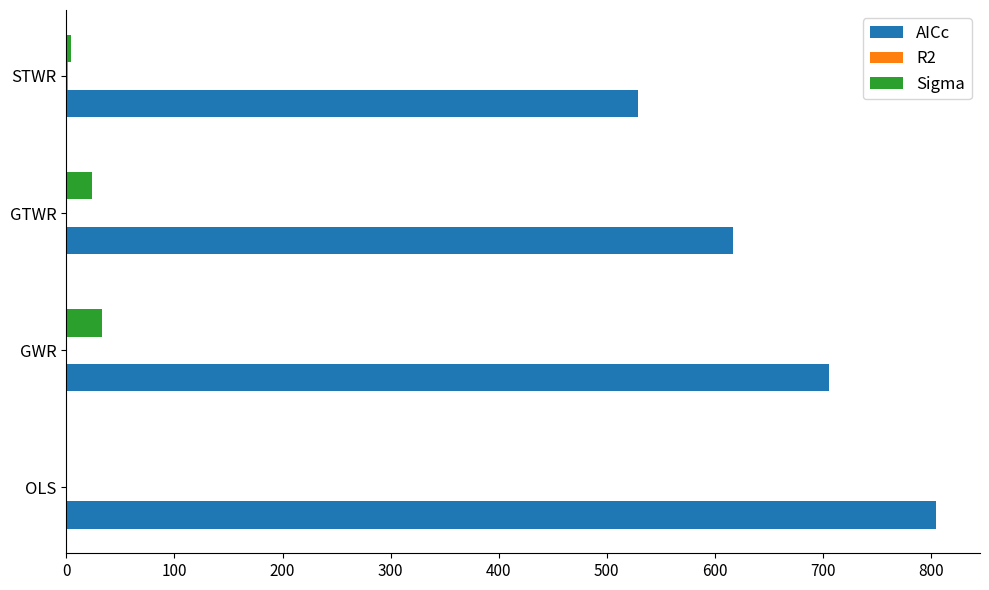

What is the sum of all AICc values?

2656.5